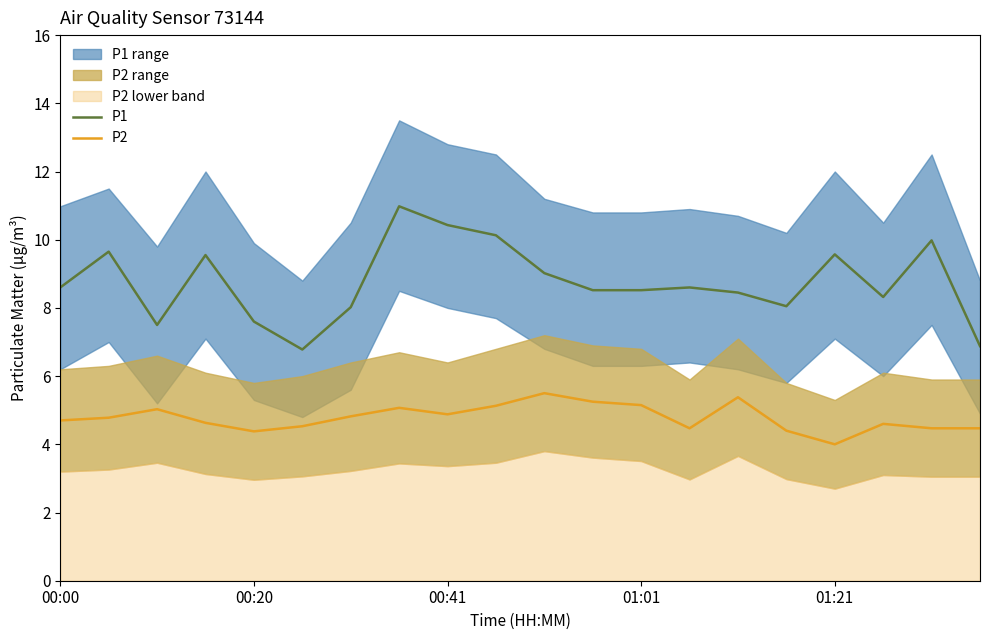

True or false: P2 and P1 intersect in this chart.

False